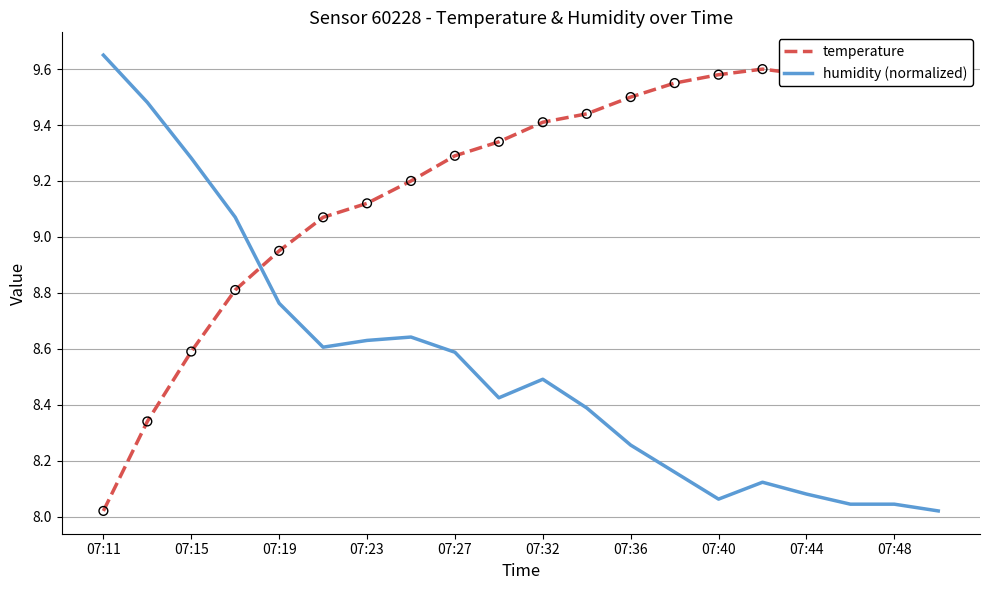

True or false: humidity (normalized) has a value of 8.6 at 07:27.

True